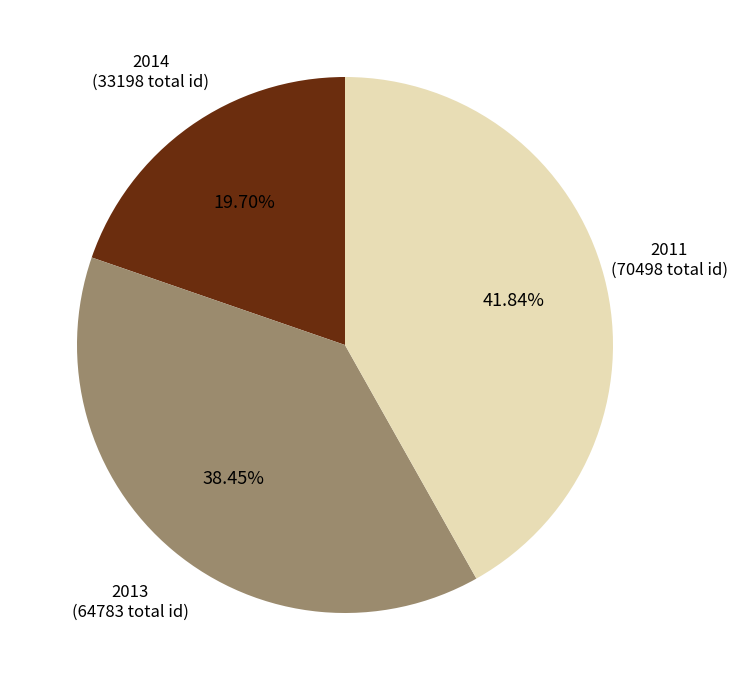

To the nearest percent, what is the difference between the largest and smallest slice percentages?

22%